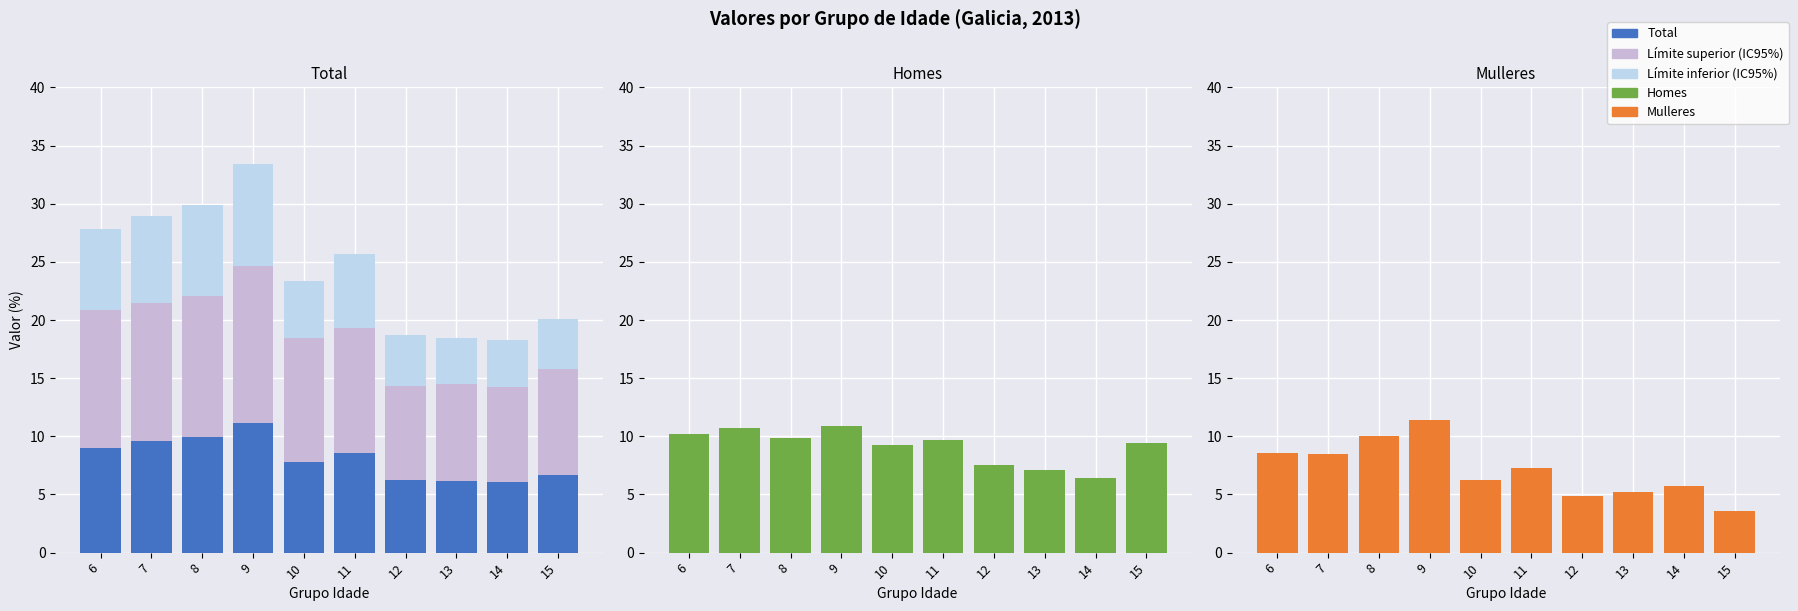

Reading right to left, what are all the values shown in this chart?

Total: 6.7	6.1	6.2	6.2	8.6	7.8	11.2	10.0	9.6	9.0
Límite superior (IC95%): 9.0	8.1	8.4	8.1	10.8	10.7	13.5	12.1	11.8	11.9
Límite inferior (IC95%): 4.4	4.1	4.0	4.4	6.4	4.9	8.8	7.9	7.5	7.0
Homes: 9.4	6.4	7.1	7.5	9.7	9.2	10.9	9.9	10.8	10.2
Mulleres: 3.6	5.7	5.2	4.9	7.3	6.3	11.4	10.1	8.5	8.6